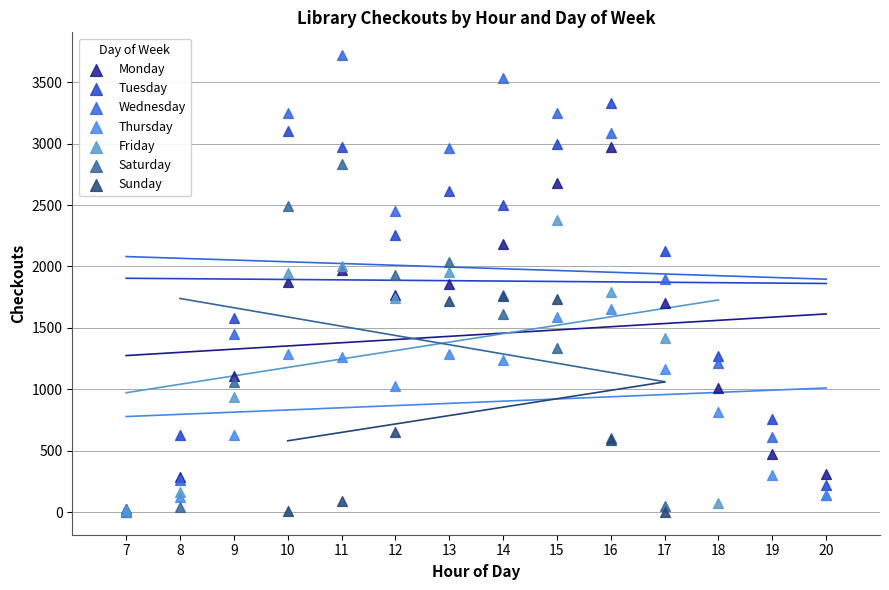

Which series reaches the maximum Y coordinate?

Wednesday